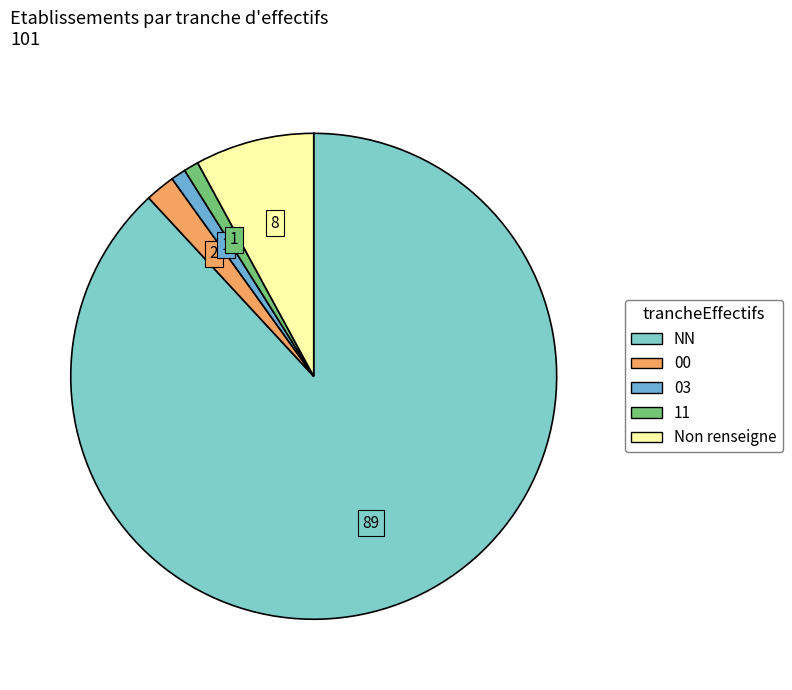

How many slices are in this pie chart?

5